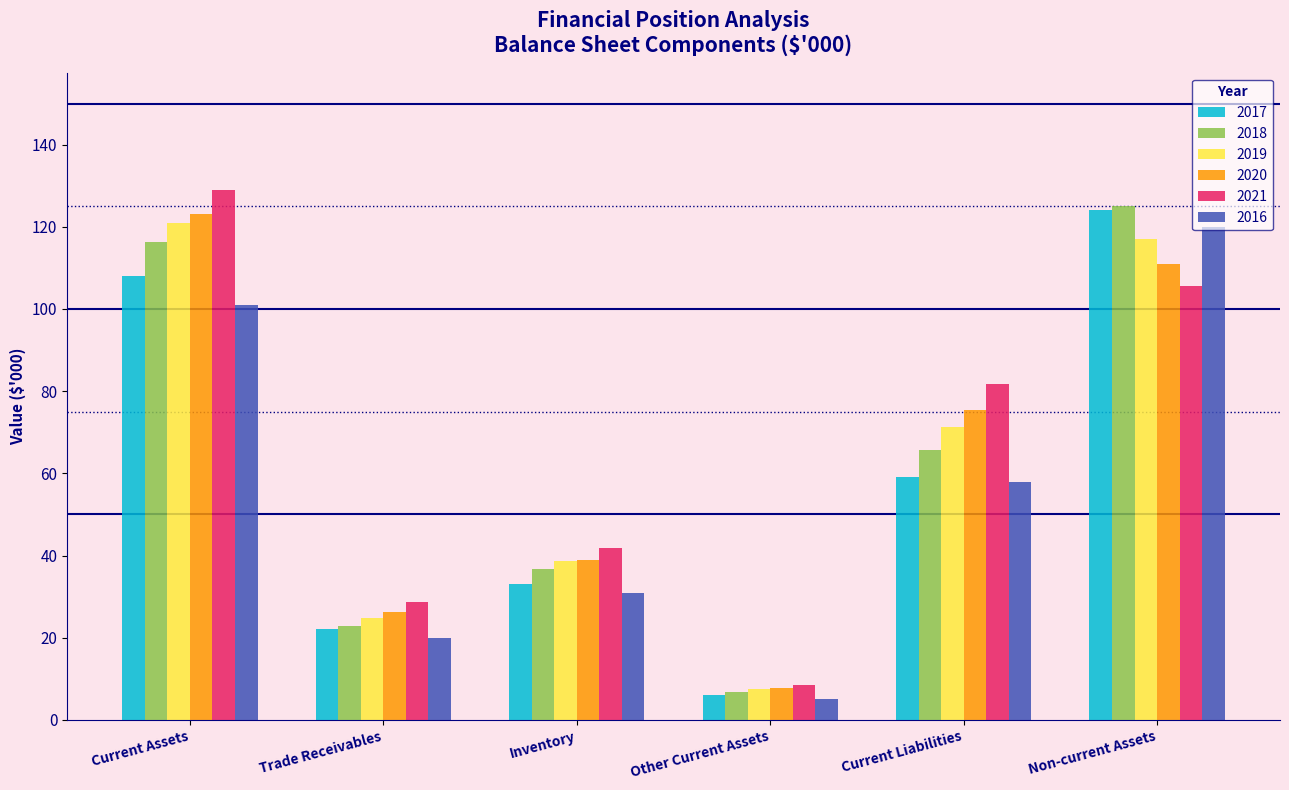

Which category has the lowest value across all series?

Other Current Assets